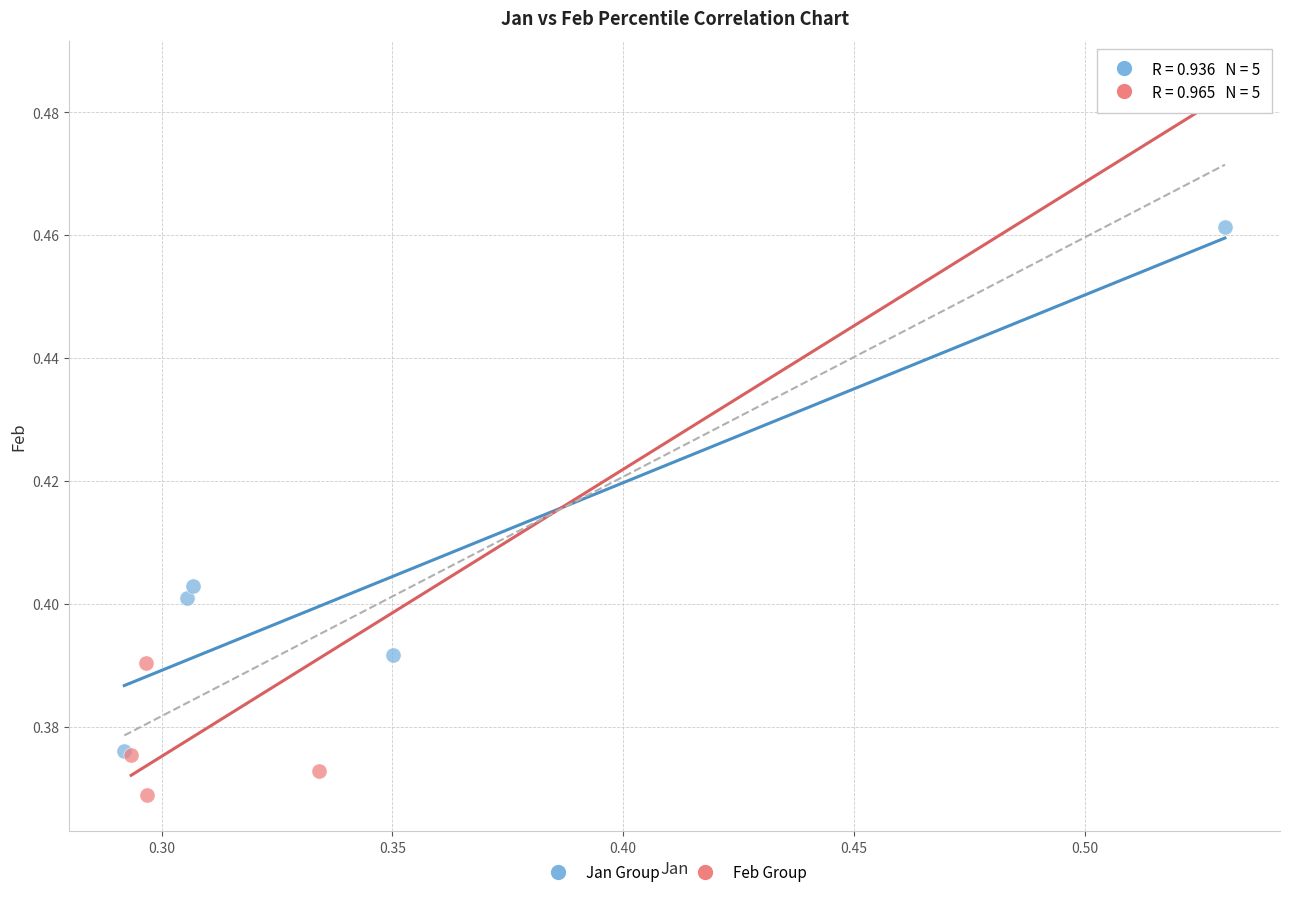

Which series has the widest spread of Y values?

Feb Group